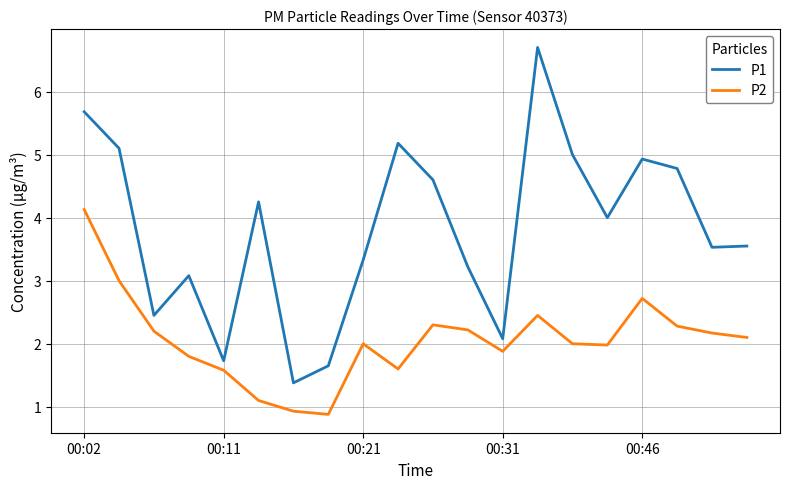

List the series in order of their peak value, highest first.

P1, P2